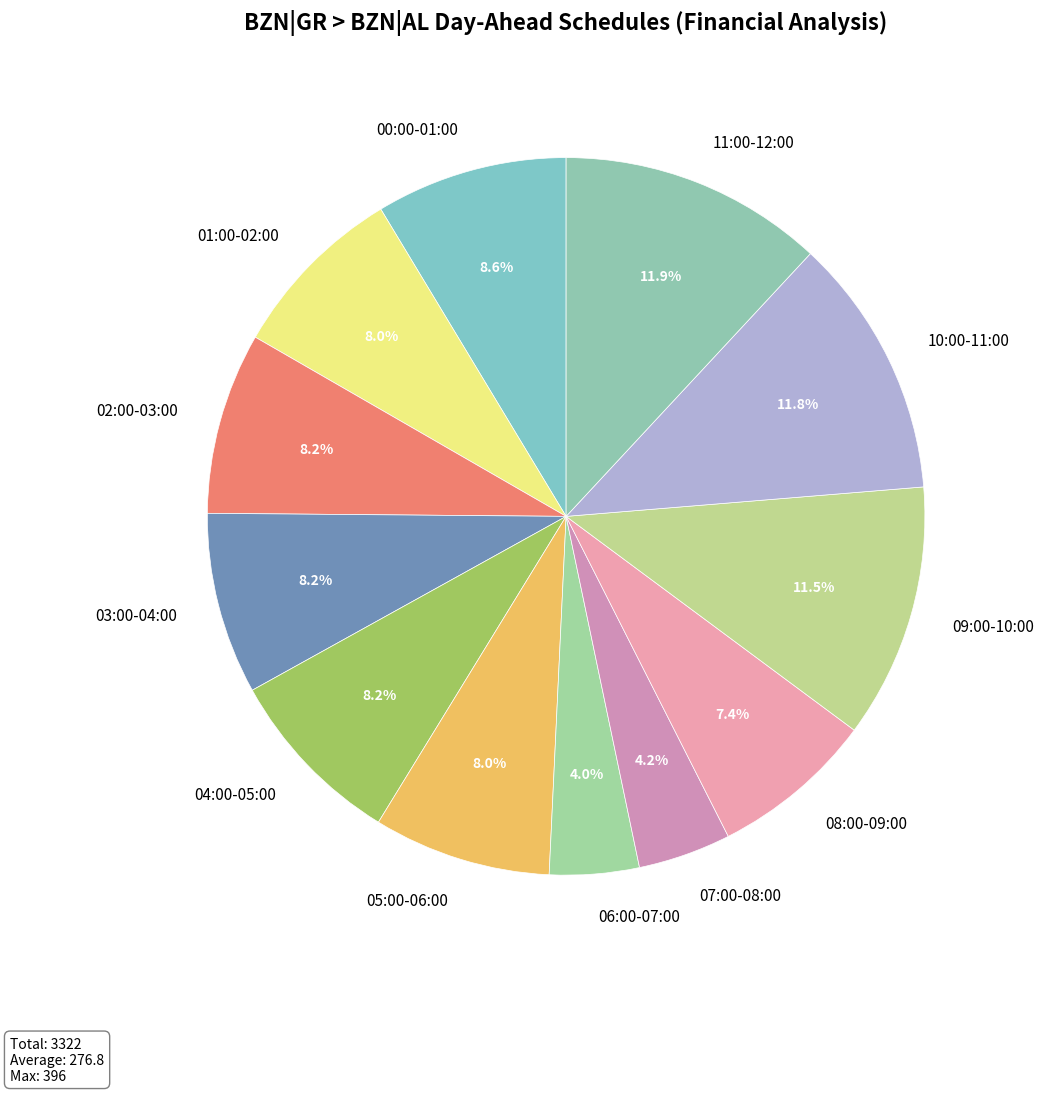

To the nearest percent, what is the difference between the largest and smallest slice percentages?

8%